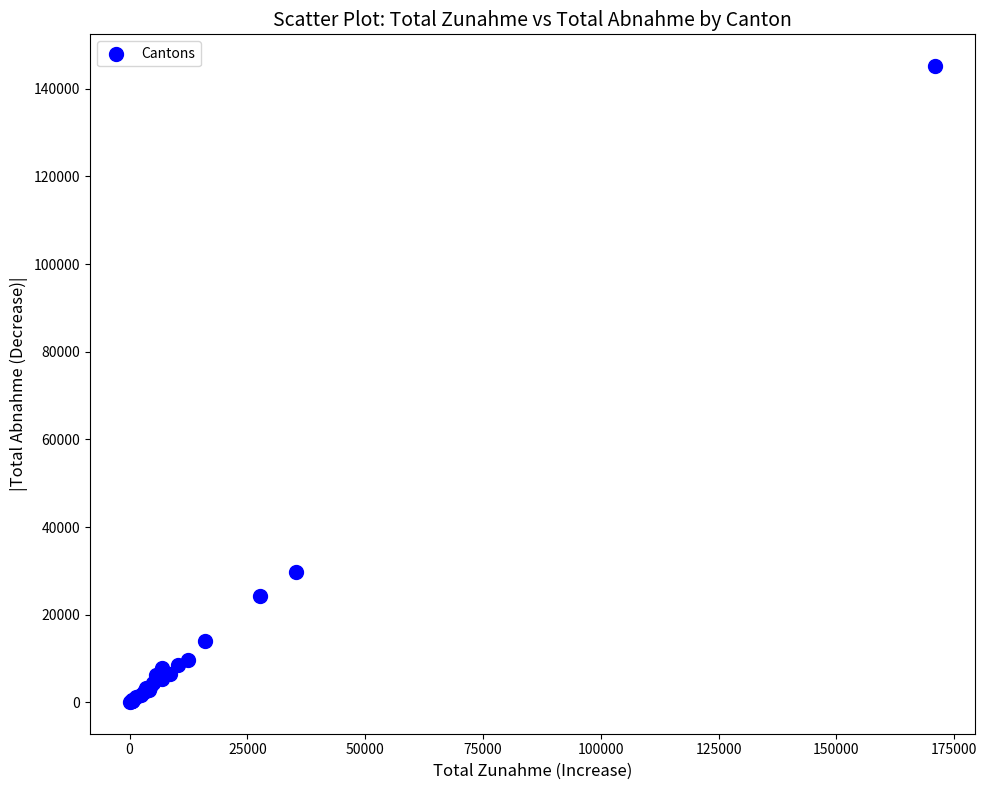

What Y value in the scatter plot is closest to 72632?

29643